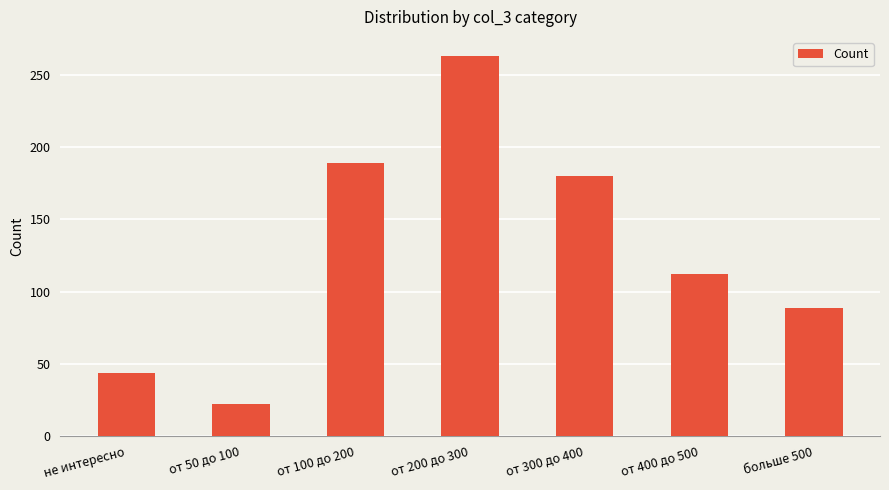

How many categories are shown in the chart?

7